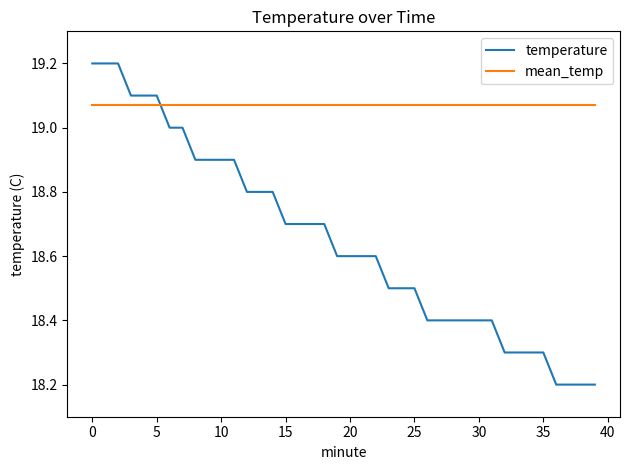

Which series has the largest total across all categories?

mean_temp